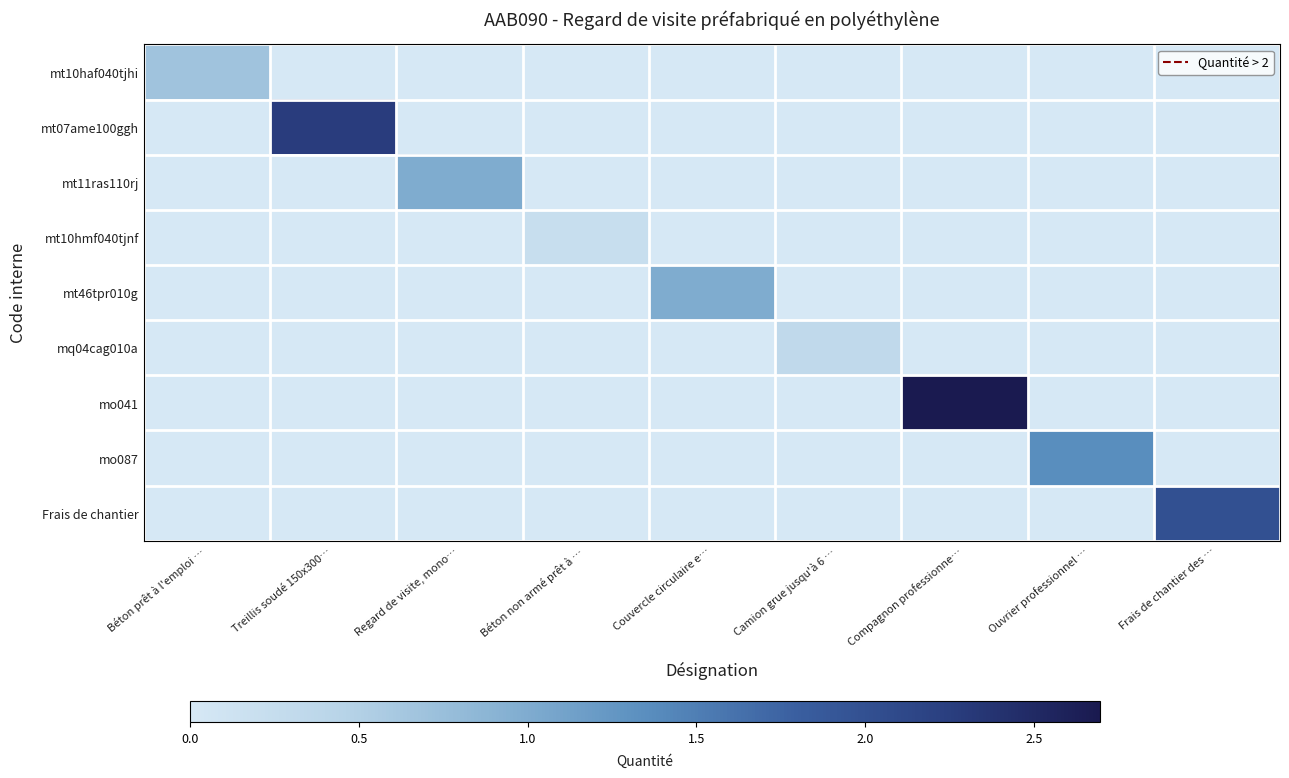

What is the total value across all series at Treillis soudé 150x300…?

2.3